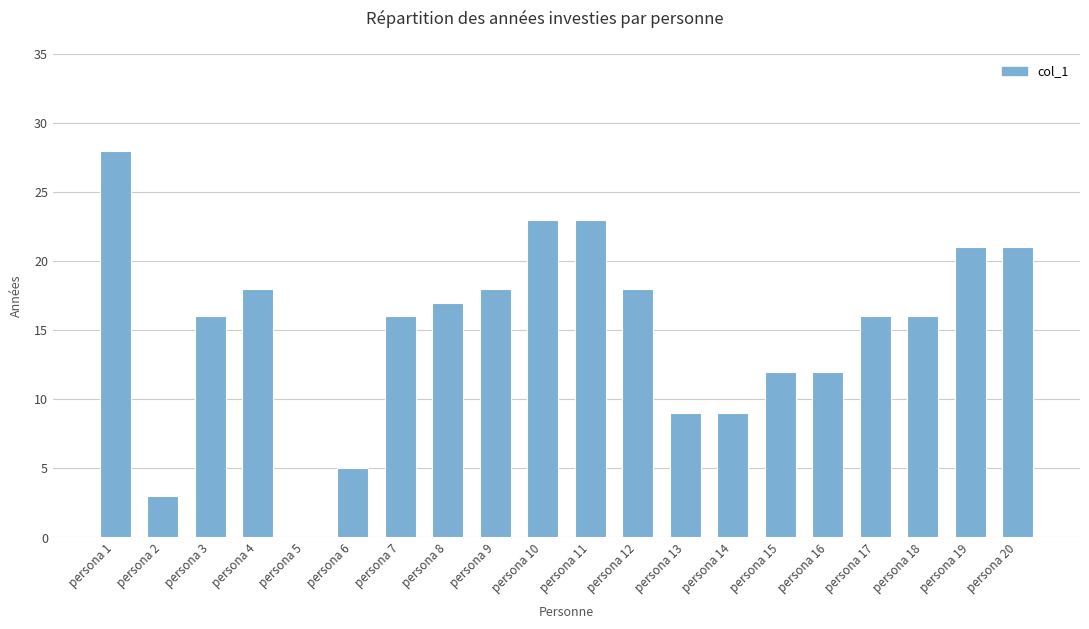

What is the maximum value shown in the chart?

28